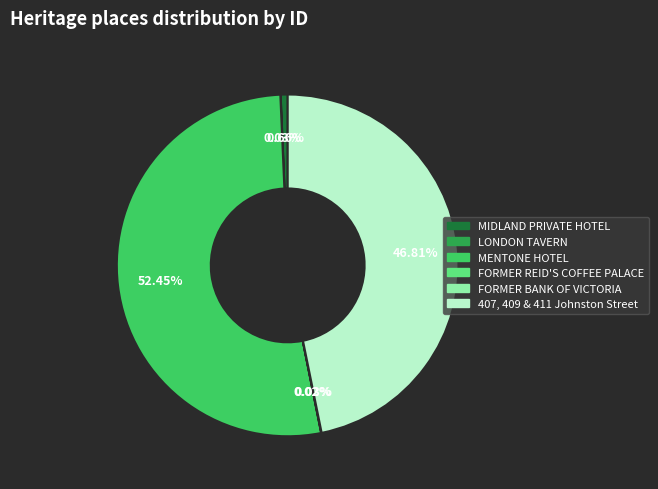

To the nearest percent, what is the difference between the largest and smallest slice percentages?

52%